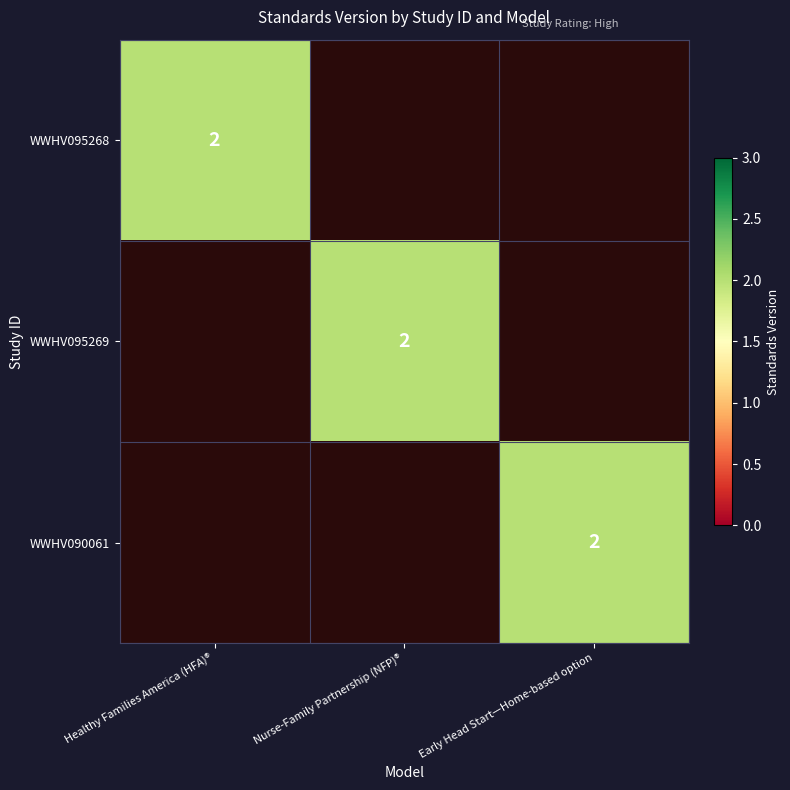

The WWHV090061 series shows 2 at Early Head Start—Home-based option. True or false?

True